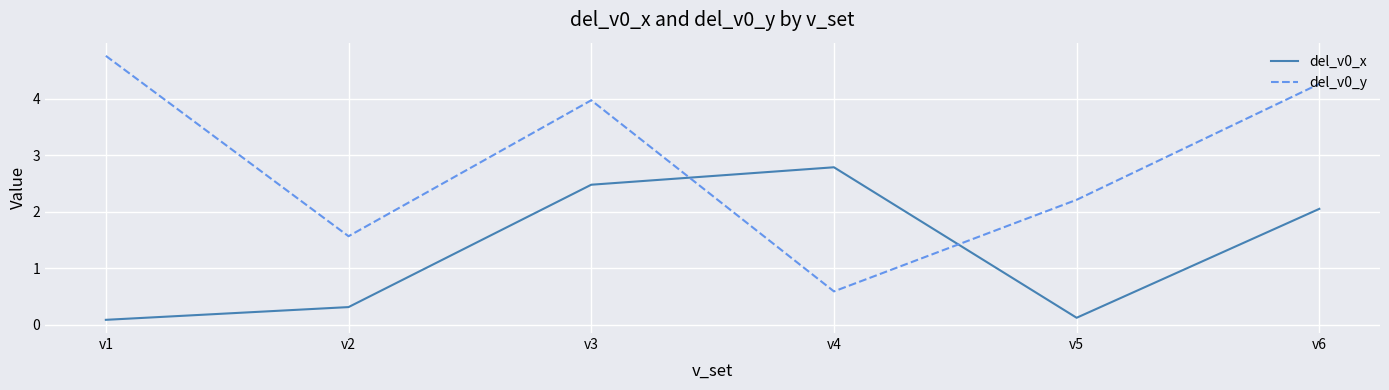

How many lines are shown in the chart?

2